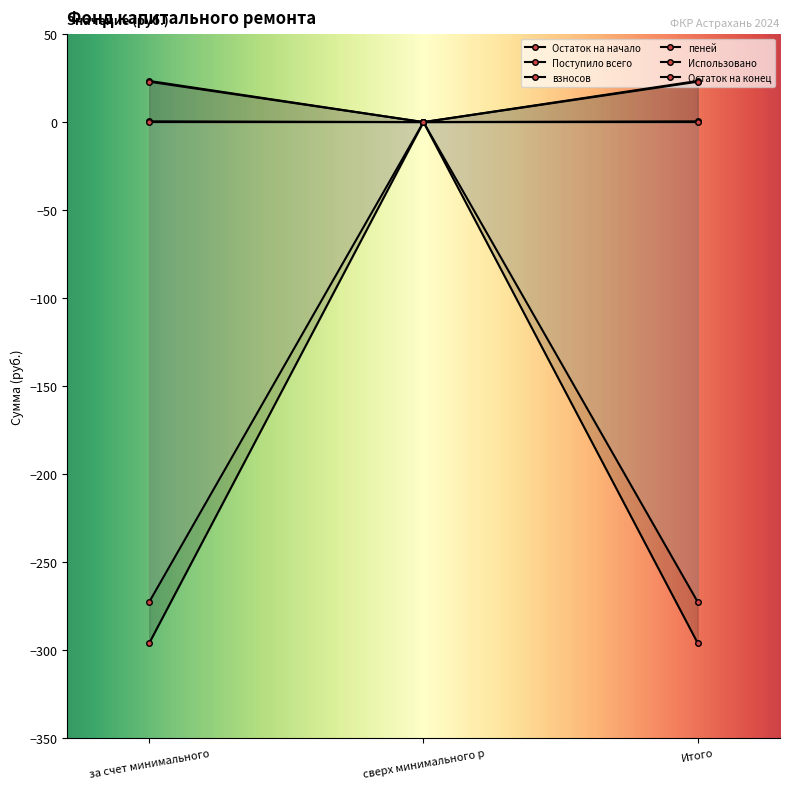

What is the approximate value of Остаток на начало at за счет минимального?

-296.1